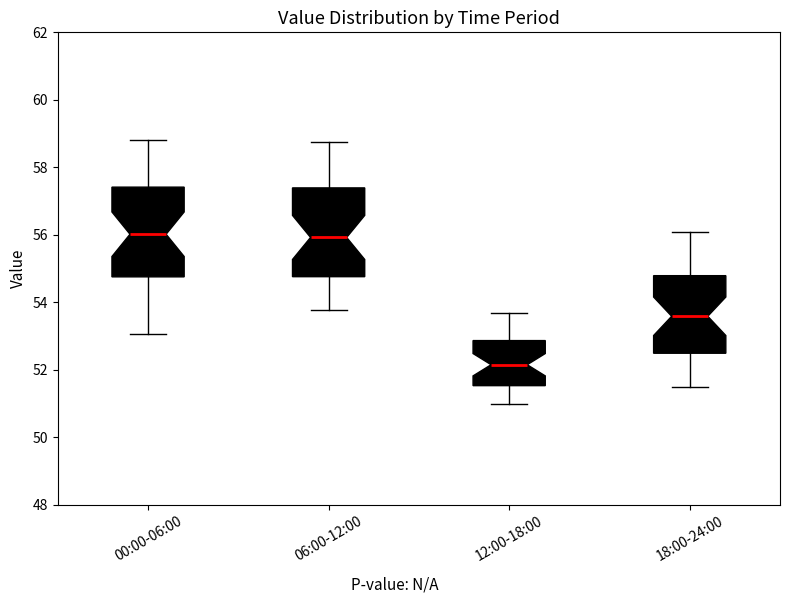

Reading left to right, transcribe this box plot: for each box, give where its median line is, the range the box spans, and where its two whiskers end, as read against the y-axis. The values are not printed on the chart, so give them approximately, as read against the axis.

00:00-06:00: median 56.0, box 54.8 to 57.4, whiskers 53.0 to 58.8
06:00-12:00: median 56.0, box 54.8 to 57.4, whiskers 53.8 to 58.8
12:00-18:00: median 52.2, box 51.6 to 52.8, whiskers 51.0 to 53.8
18:00-24:00: median 53.6, box 52.4 to 54.8, whiskers 51.6 to 56.2